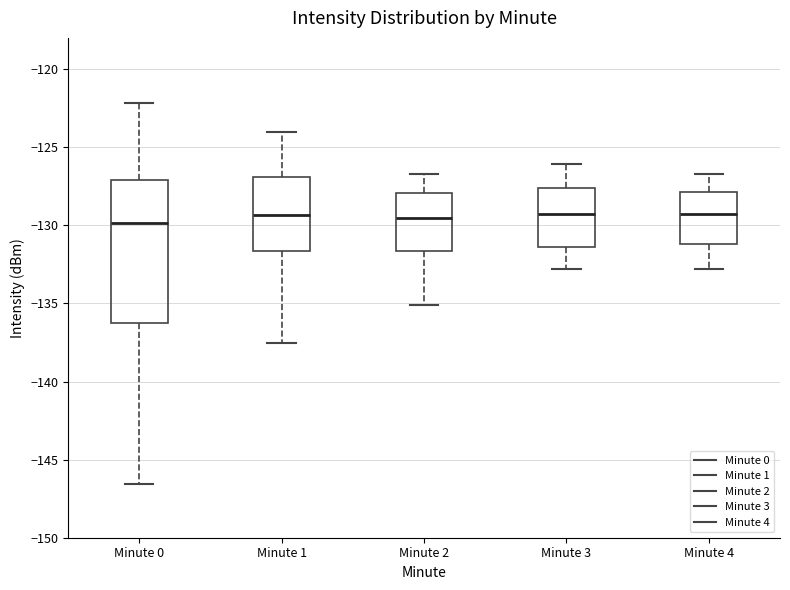

Reading left to right, transcribe this box plot: for each box, give where its median line is, the range the box spans, and where its two whiskers end, as read against the y-axis. The values are not printed on the chart, so give them approximately, as read against the axis.

Minute 0: median -130.0, box -136.5 to -127.0, whiskers -146.5 to -122.0
Minute 1: median -129.5, box -131.5 to -127.0, whiskers -137.5 to -124.0
Minute 2: median -129.5, box -131.5 to -128.0, whiskers -135.0 to -126.5
Minute 3: median -129.5, box -131.5 to -127.5, whiskers -133.0 to -126.0
Minute 4: median -129.0, box -131.0 to -128.0, whiskers -133.0 to -126.5